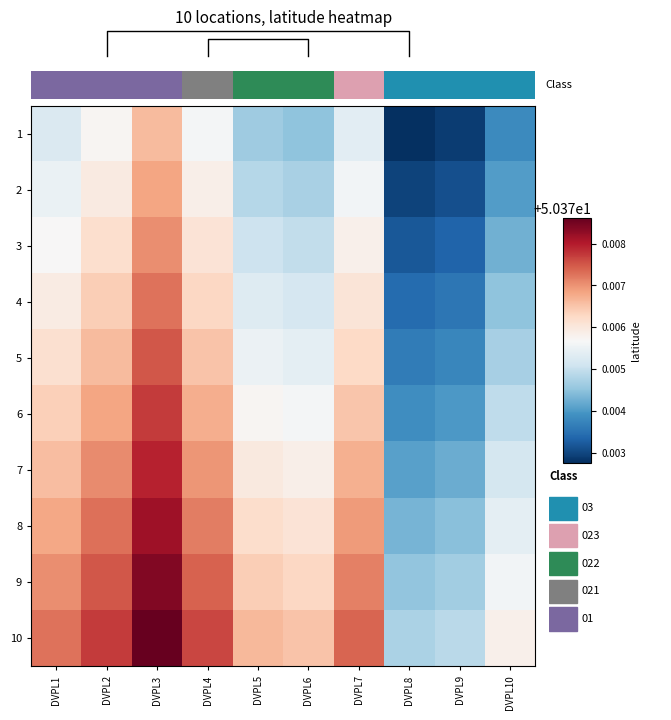

List the series in order of their peak value, lowest first.

1, 2, 3, 4, 5, 6, 7, 8, 9, 10